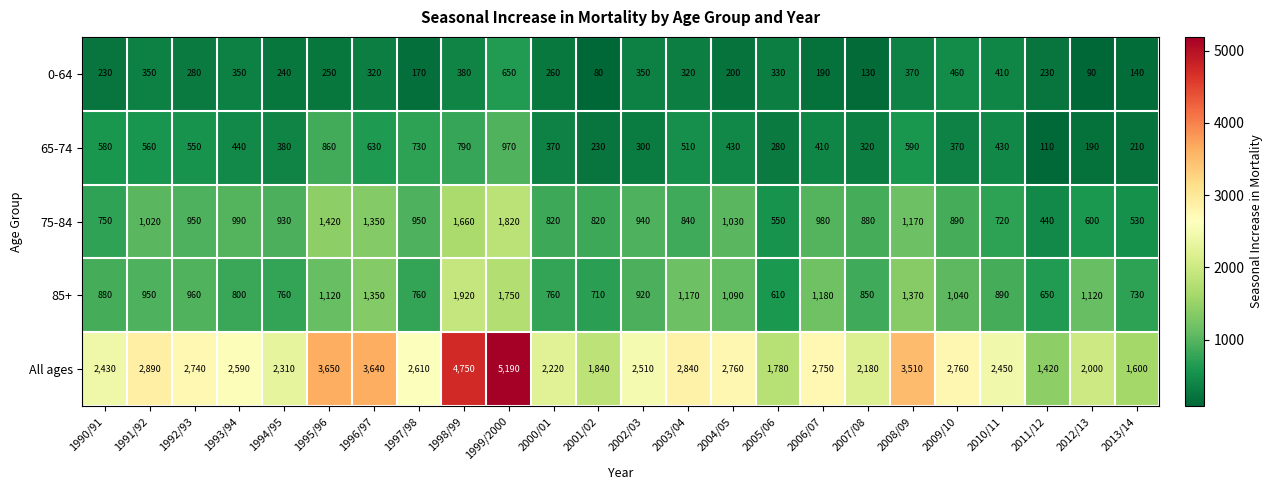

Rank the series by their maximum value, from lowest to highest.

0-64, 65-74, 75-84, 85+, All ages